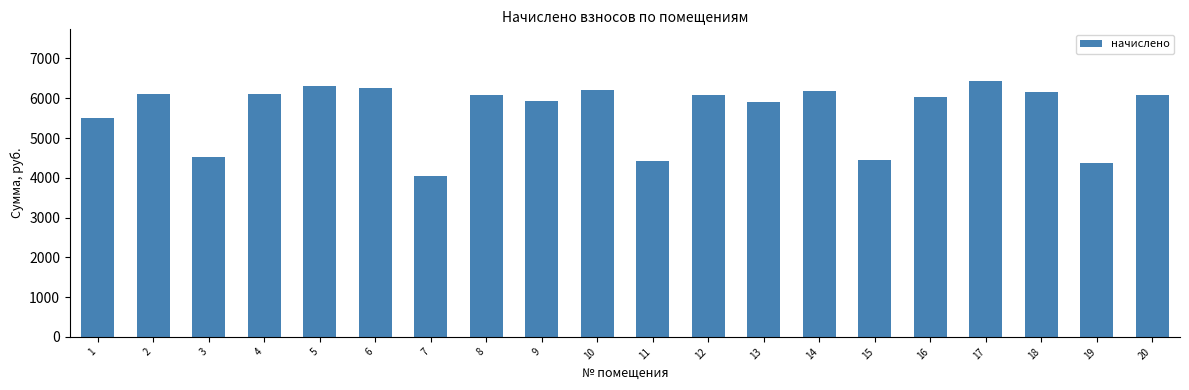

What is the difference between the maximum and second lowest values?

2066.6